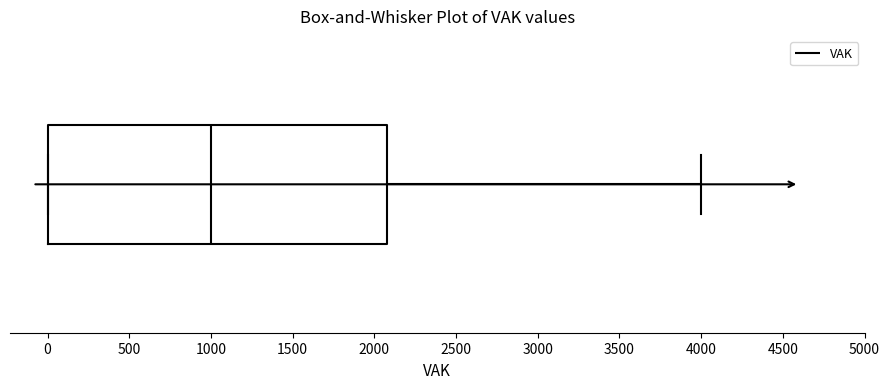

Where is the left edge of the box on the x-axis? The values are not printed on the chart, so give them approximately, as read against the axis.

0